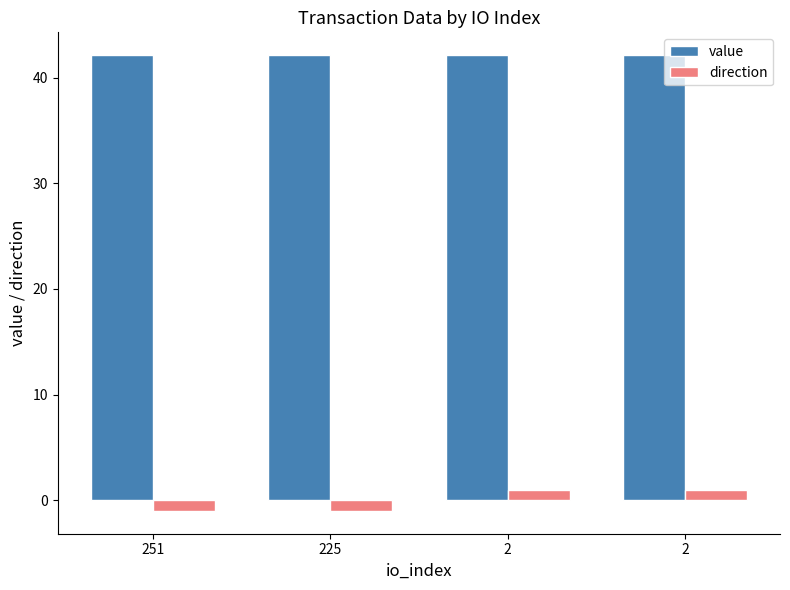

Where is direction nearest to the value 0?

251